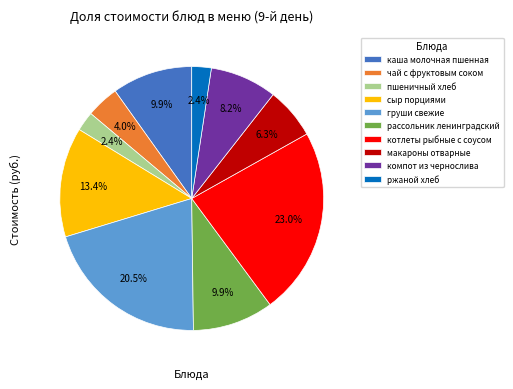

Approximately how many times larger is the value at чай с фруктовым соком compared to компот из чернослива?

0.5